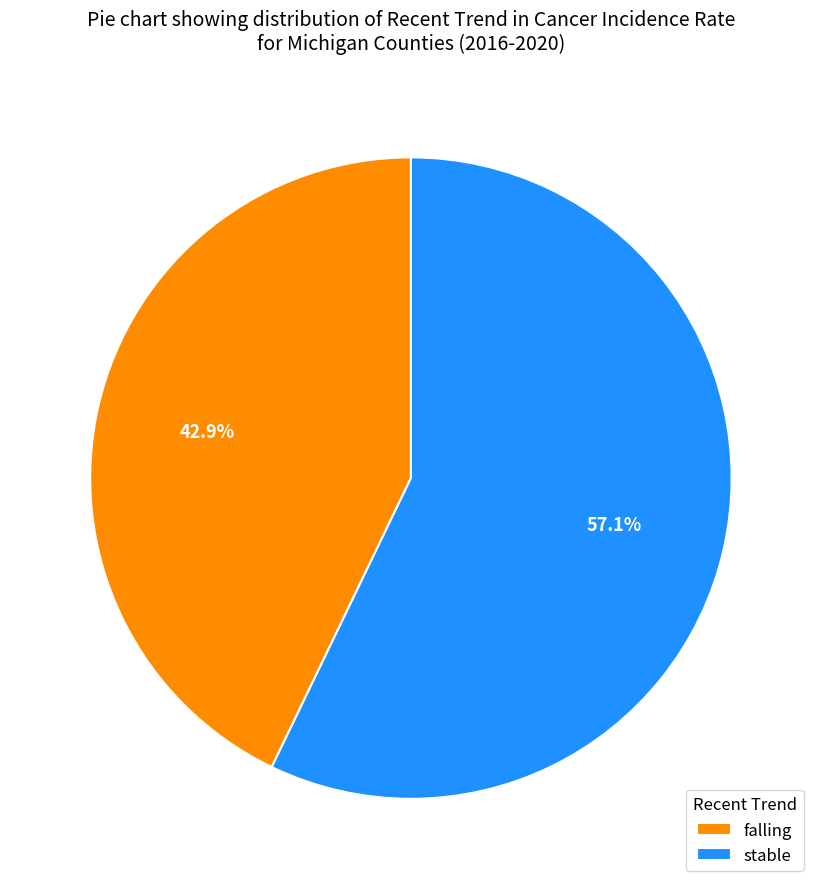

Approximately how many times larger is the value at stable compared to falling?

1.3